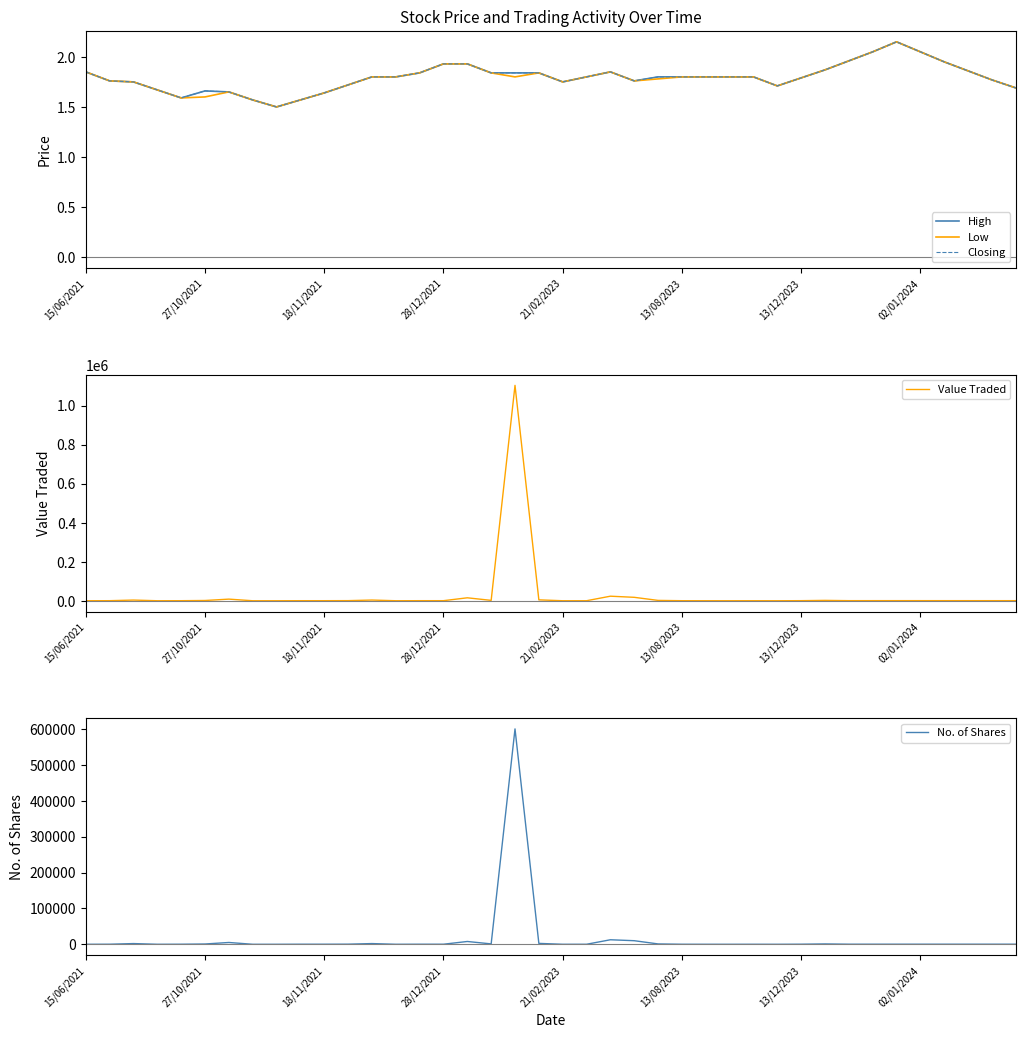

What is the highest value of the Value Traded series?

1104194